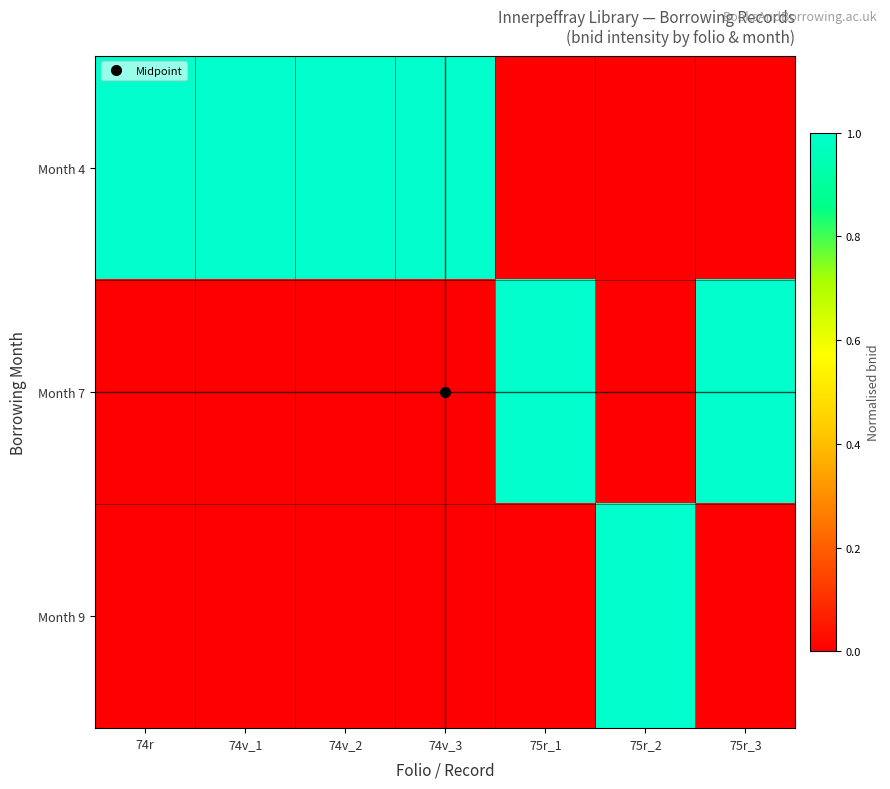

Which series has the largest total across all categories?

Month 4